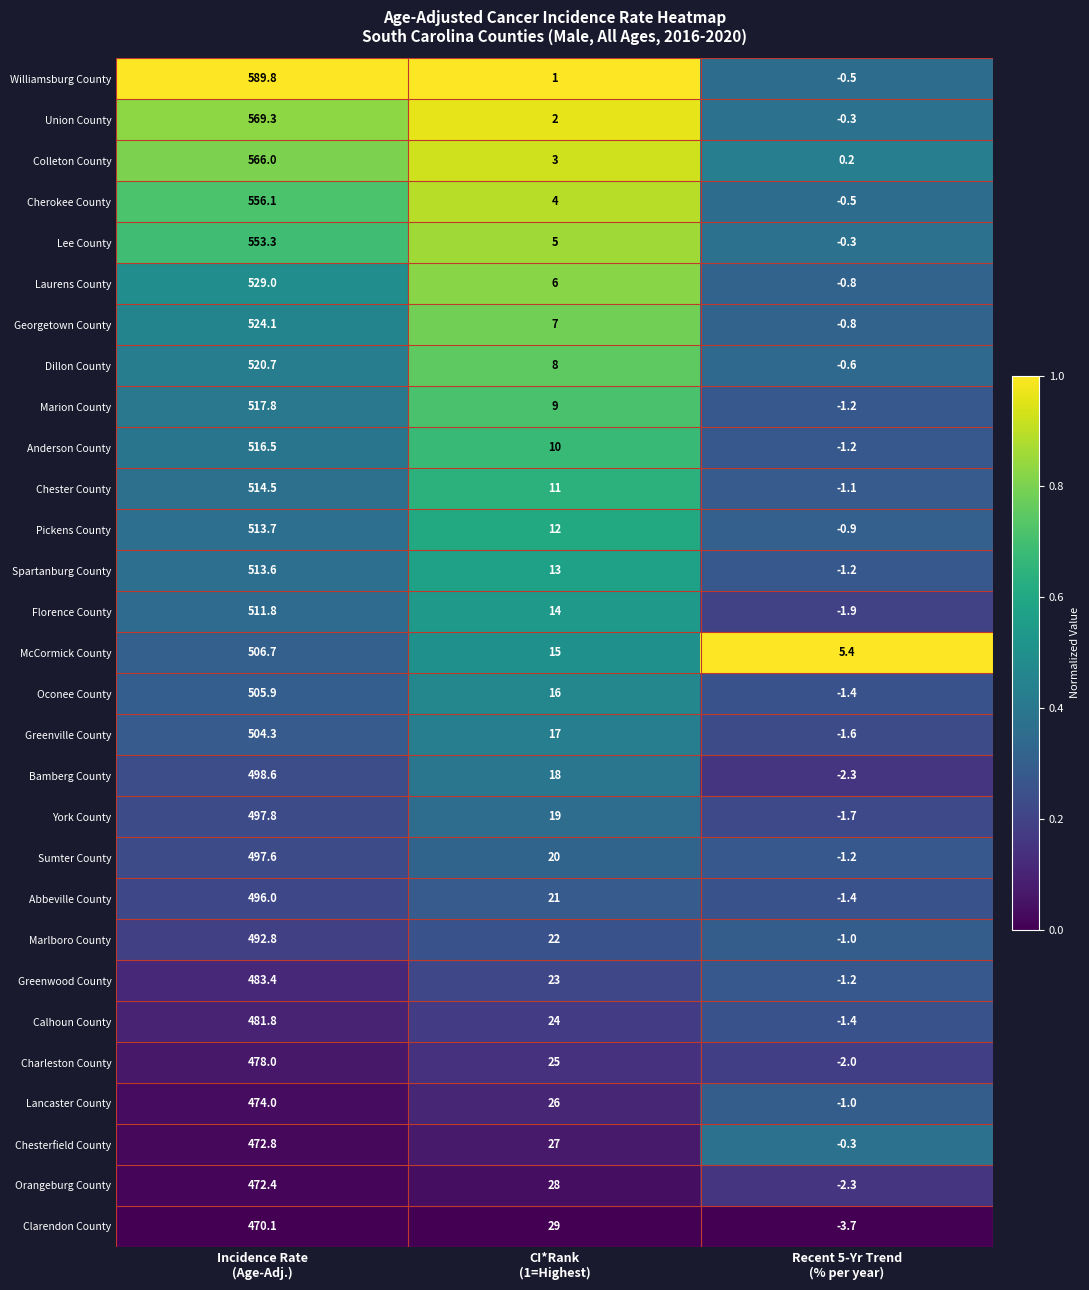

What is the average value of the Charleston County series?

167.0